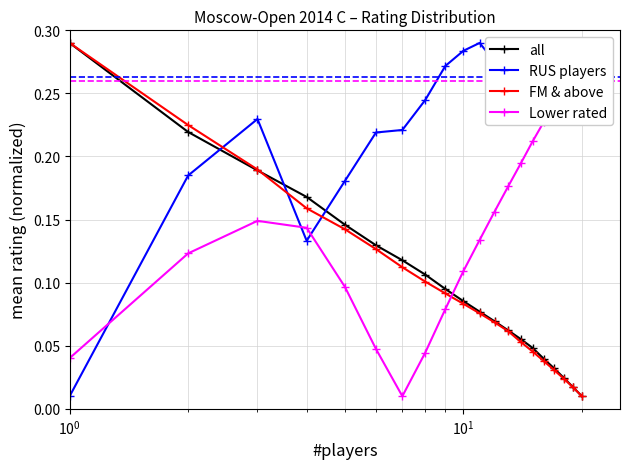

True or false: FM & above and RUS players cross at least once.

True